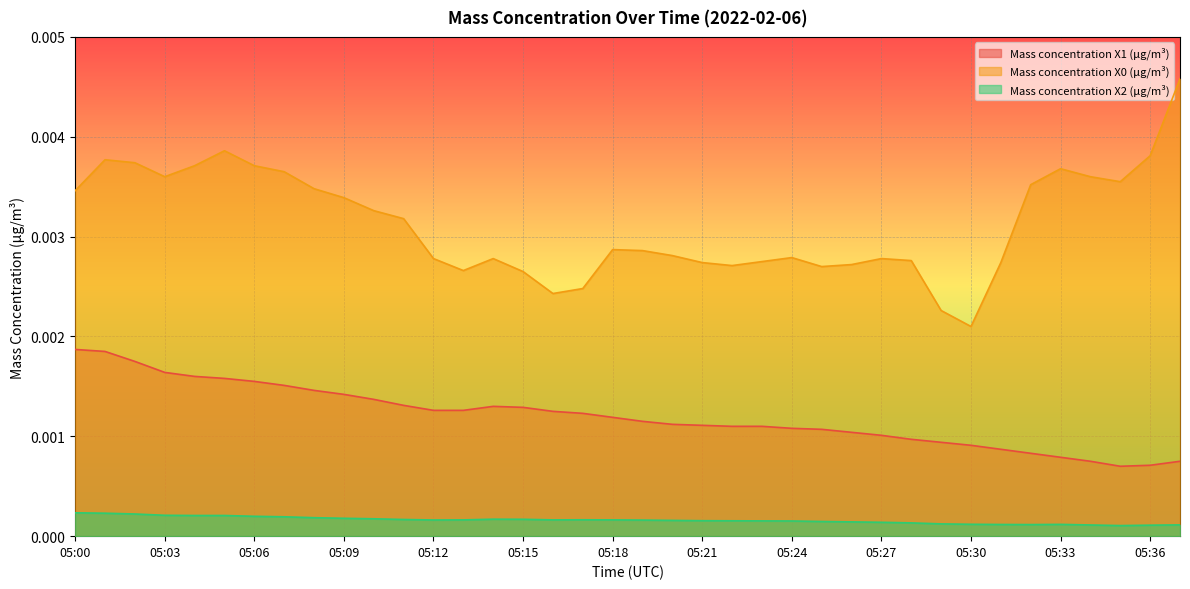

Count the number of categories in the chart.

38